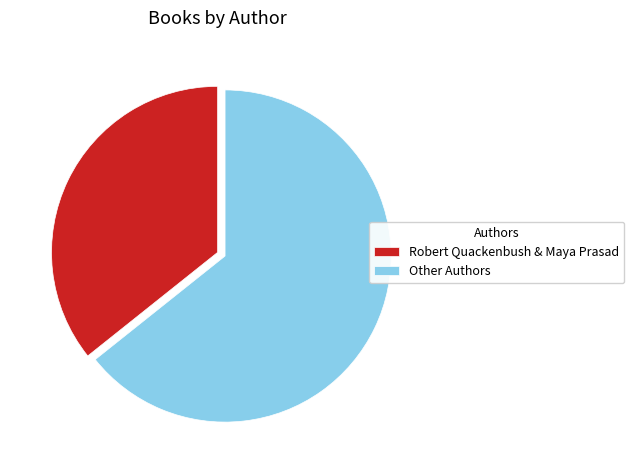

What is the largest slice in the pie chart?

Other Authors